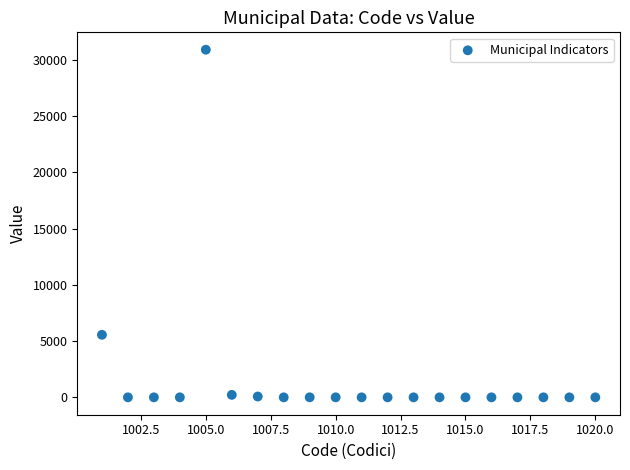

What Y value in the scatter plot is closest to 15455?

5561